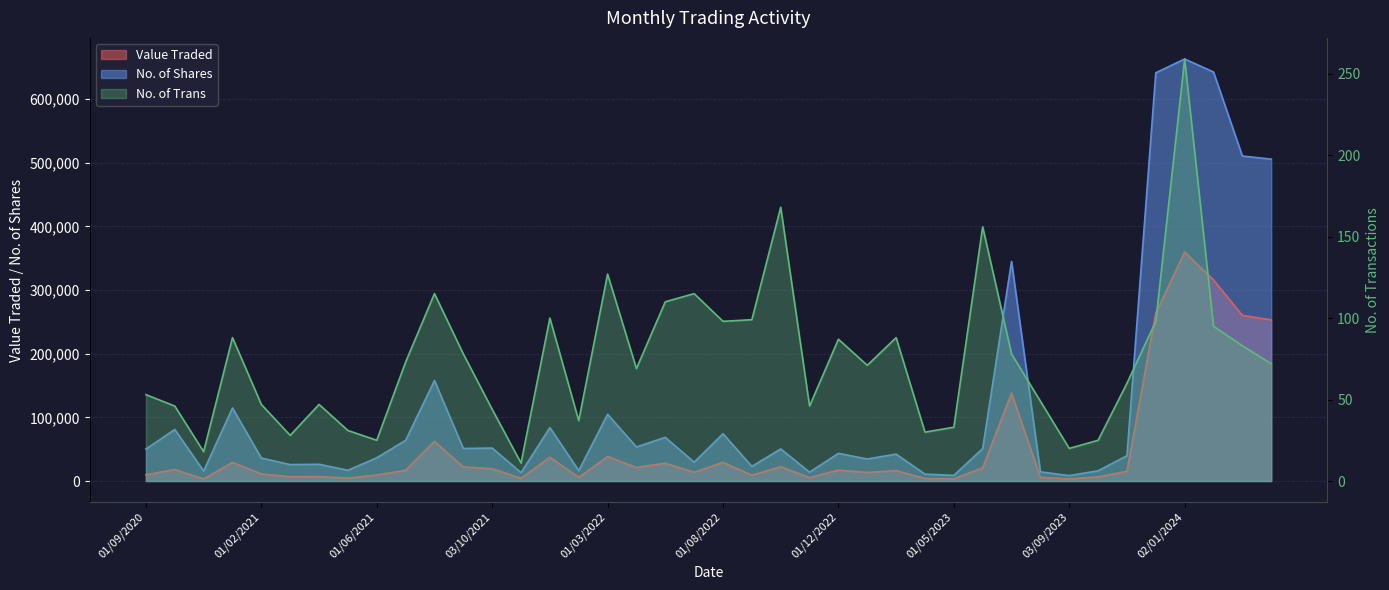

What is the minimum value for No. of Trans?

11